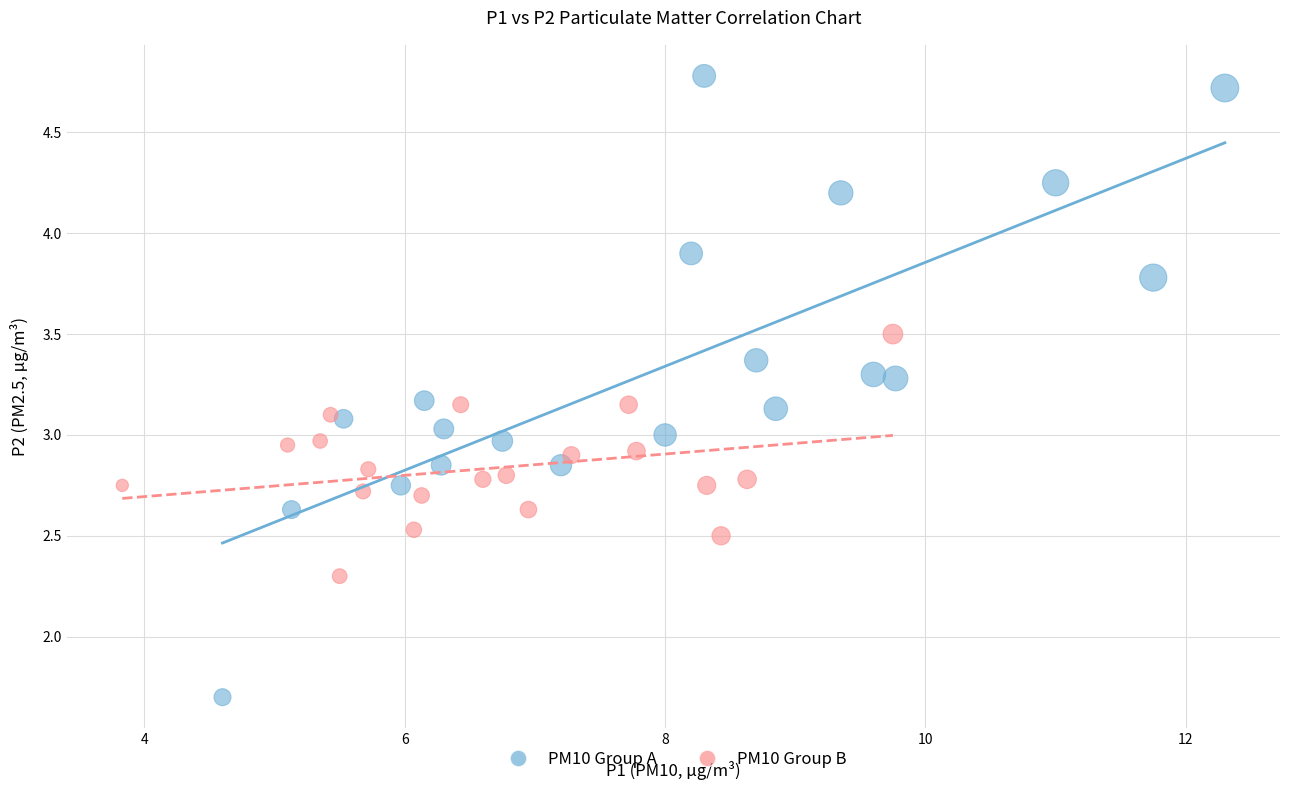

Which series has the widest spread of Y values?

PM10 Group A